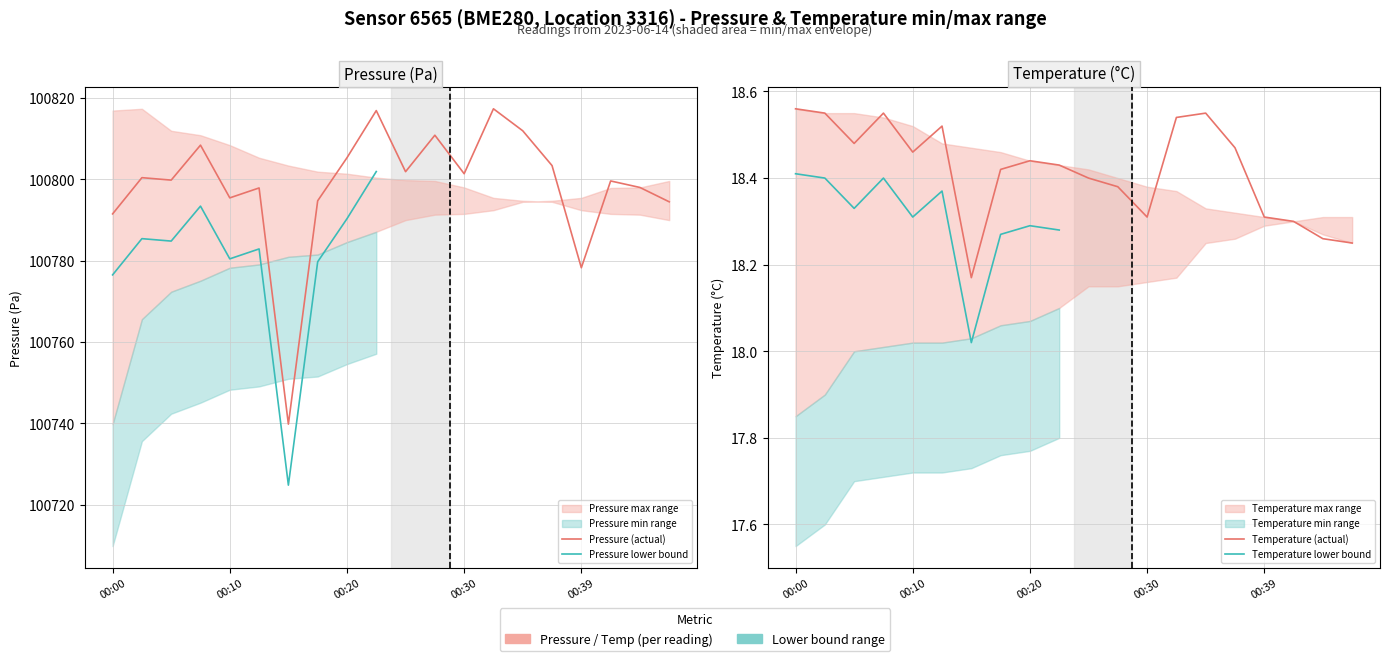

What is the sum of all pressure values?

2015967.9